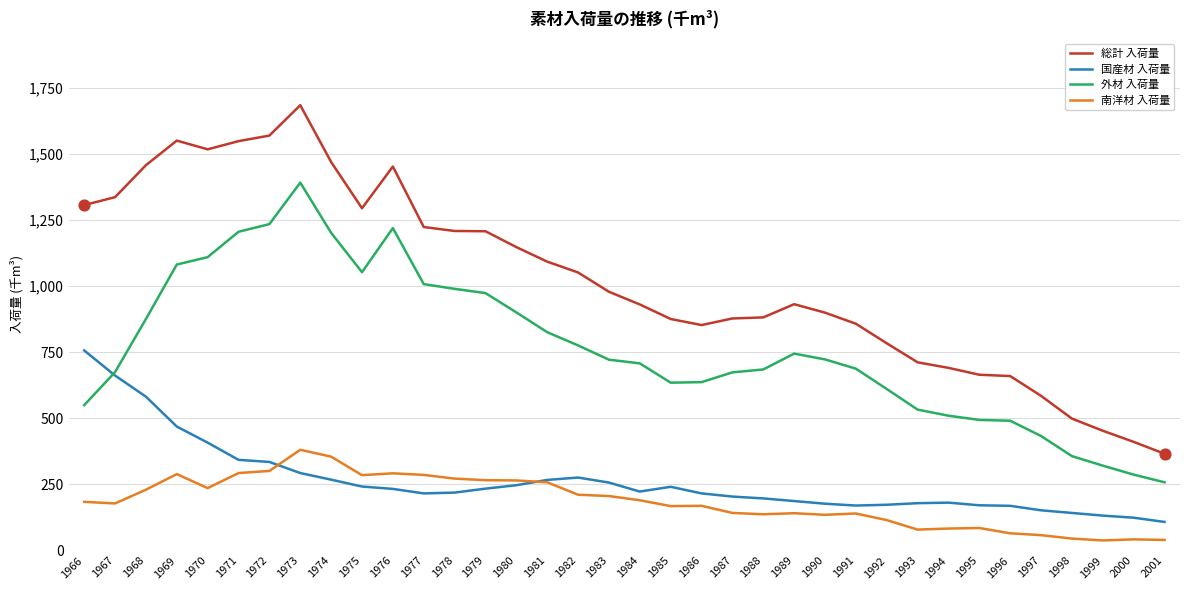

What are all the series names shown in the legend?

総計 入荷量, 国産材 入荷量, 外材 入荷量, 南洋材 入荷量